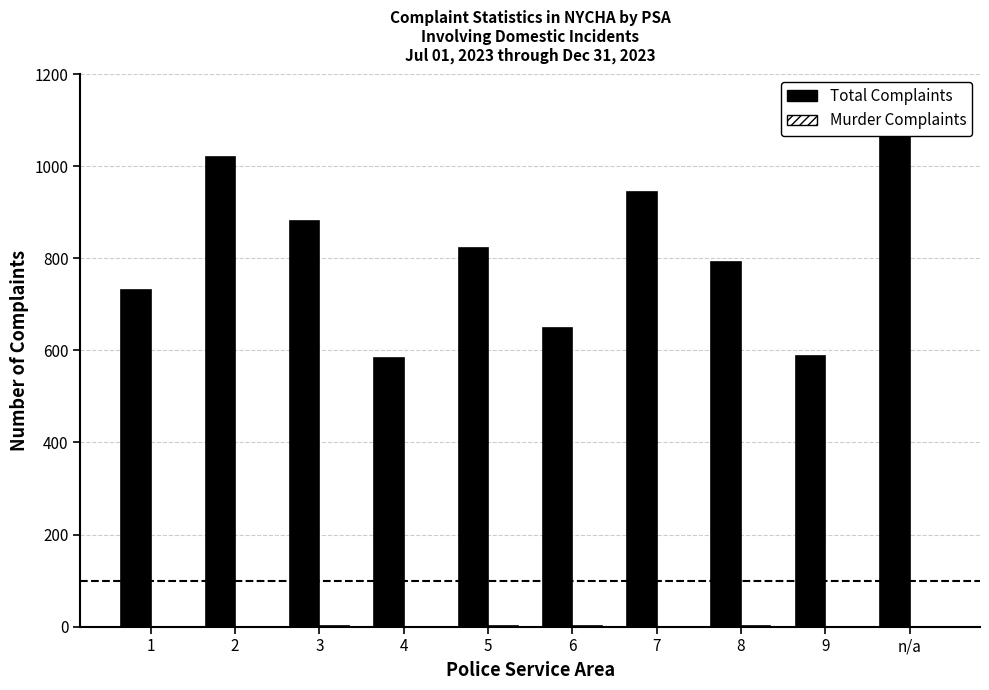

What is the spread (max minus min) of values at 4?

583